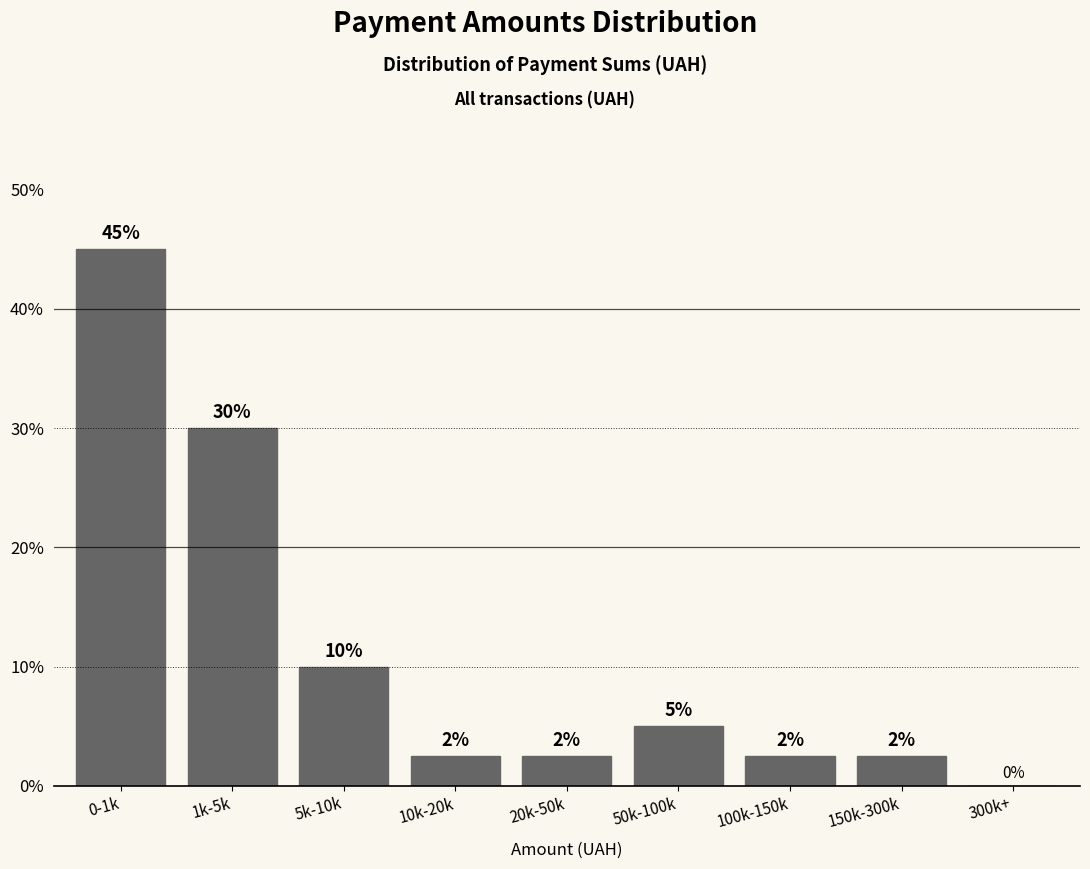

Is it true that the value at 300k+ is -29.5?

False